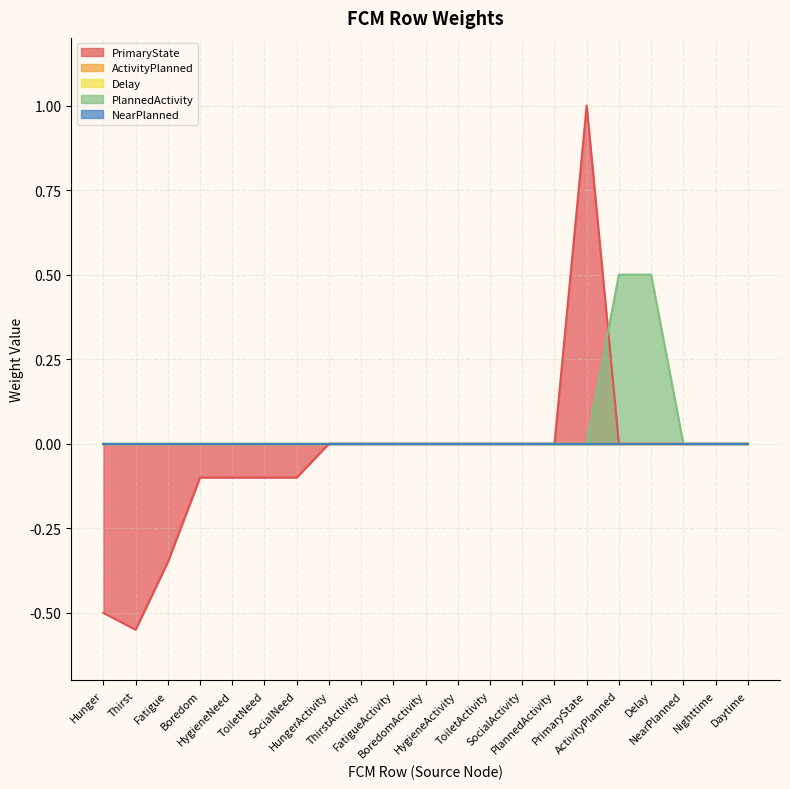

What are all the series names shown in the legend?

PrimaryState, ActivityPlanned, Delay, PlannedActivity, NearPlanned